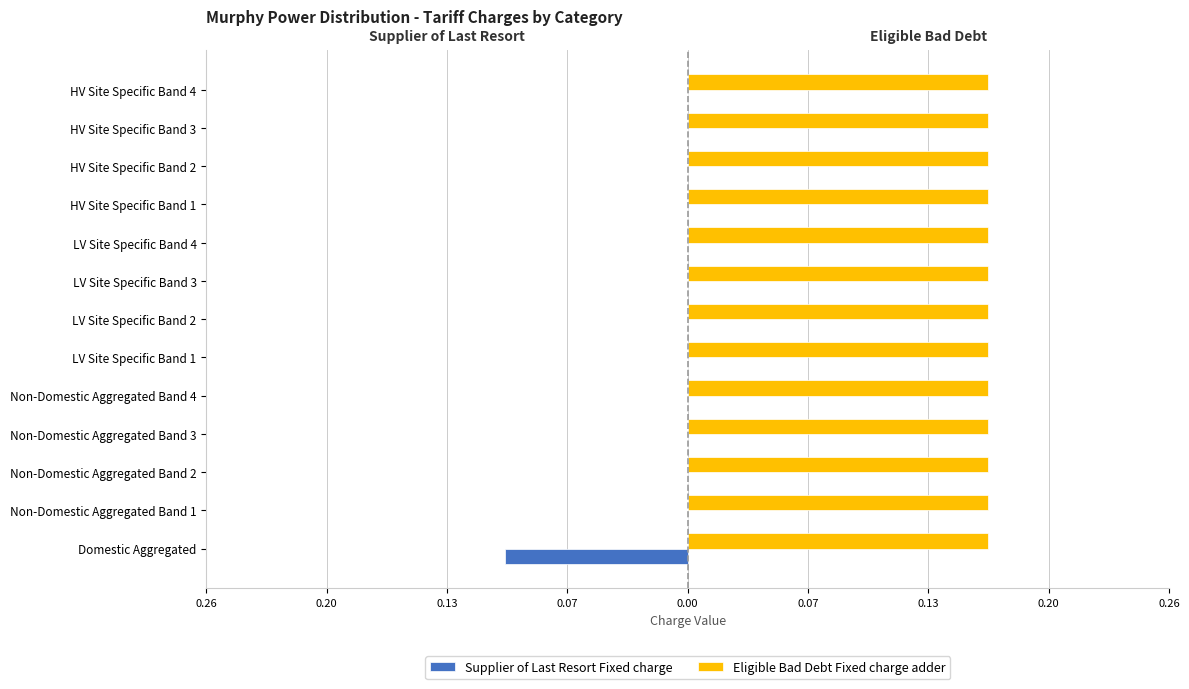

List the series in order of their overall mean, lowest first.

Supplier of Last Resort Fixed charge, Eligible Bad Debt Fixed charge adder